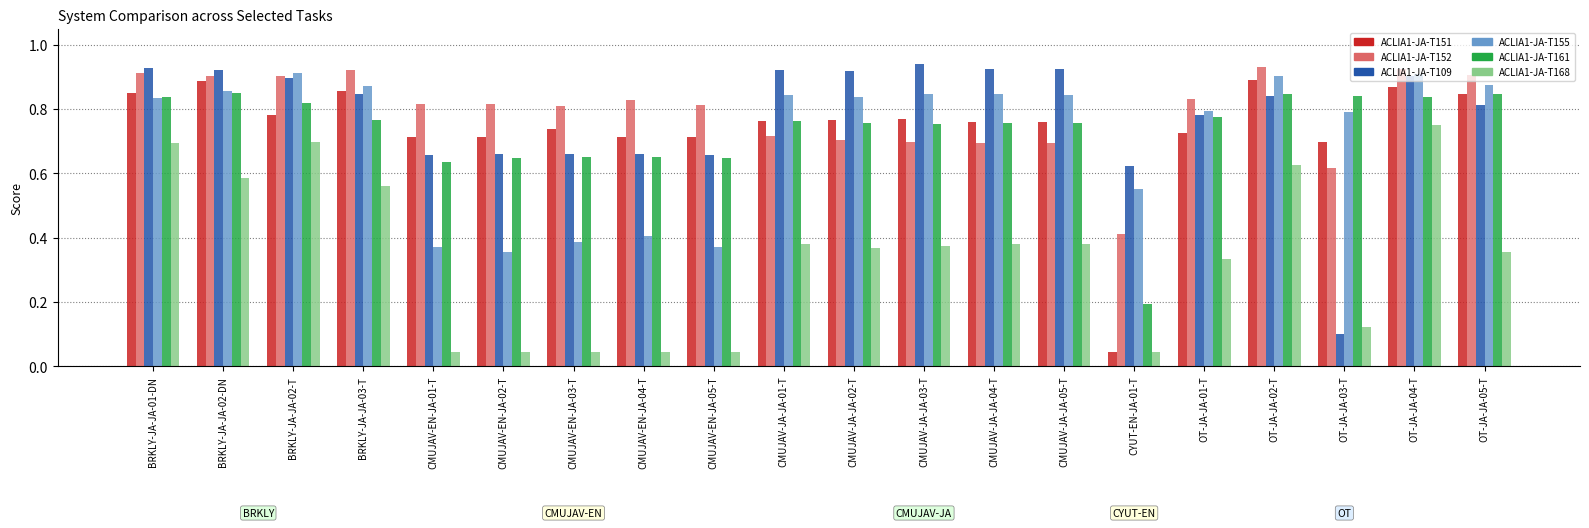

At which label does ACLIA1-JA-T152 reach its minimum?

CYUT-EN-JA-01-T